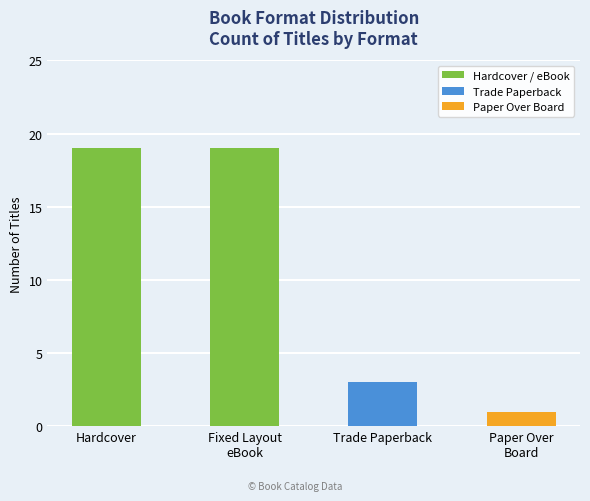

Which category has the lowest value across all series?

Paper Over
Board